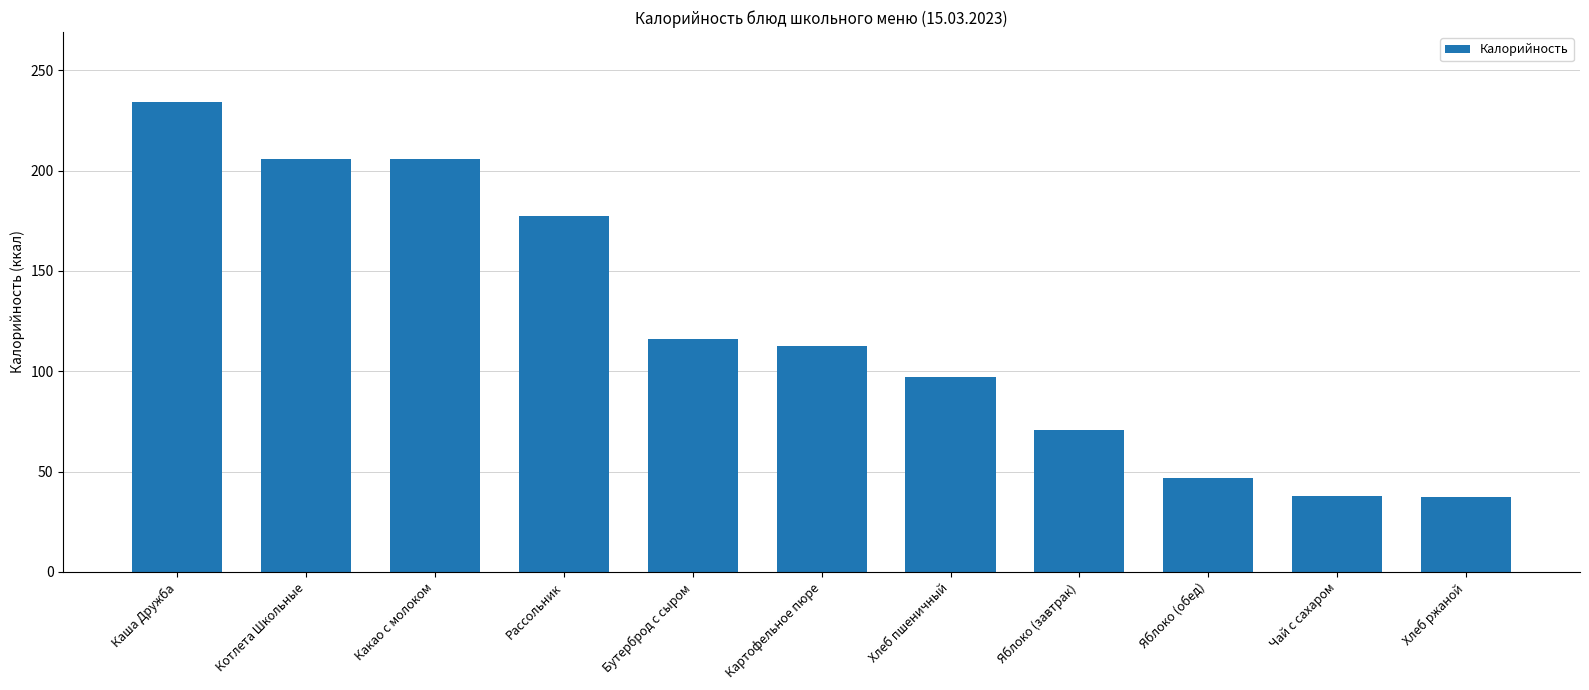

What is the difference between the second highest and second lowest values?

167.9